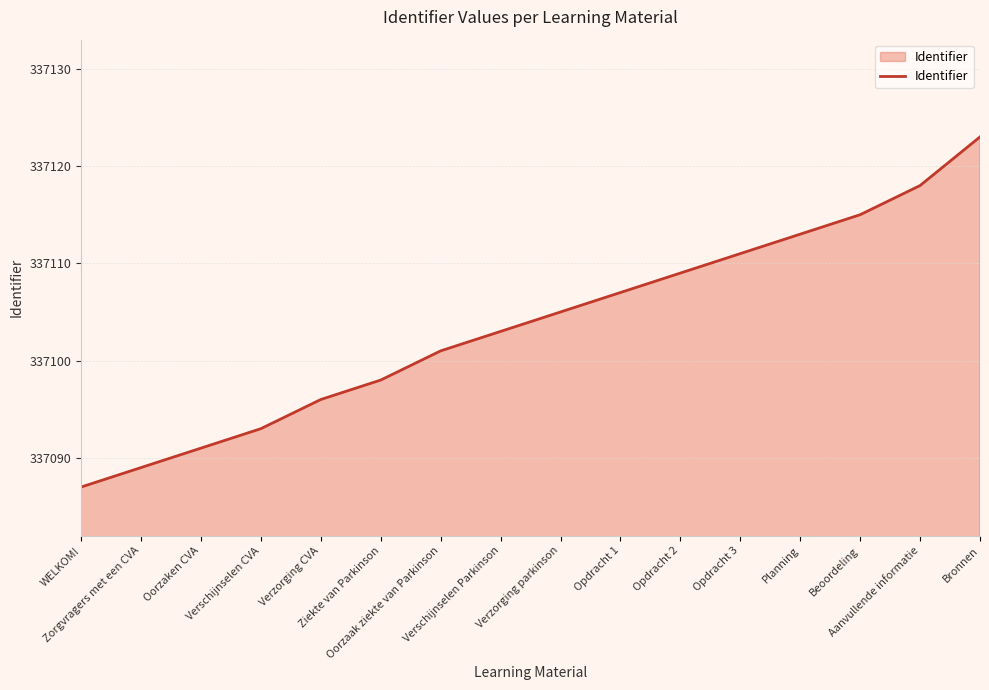

Which label corresponds to the smallest value in the chart?

WELKOM!